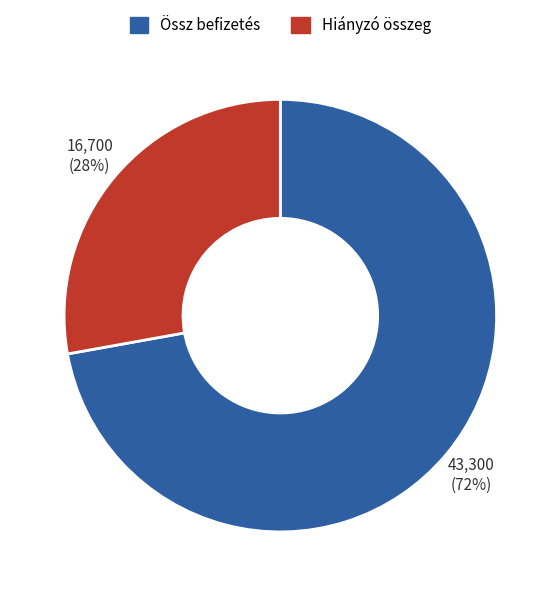

Is there a majority slice in this chart?

Yes